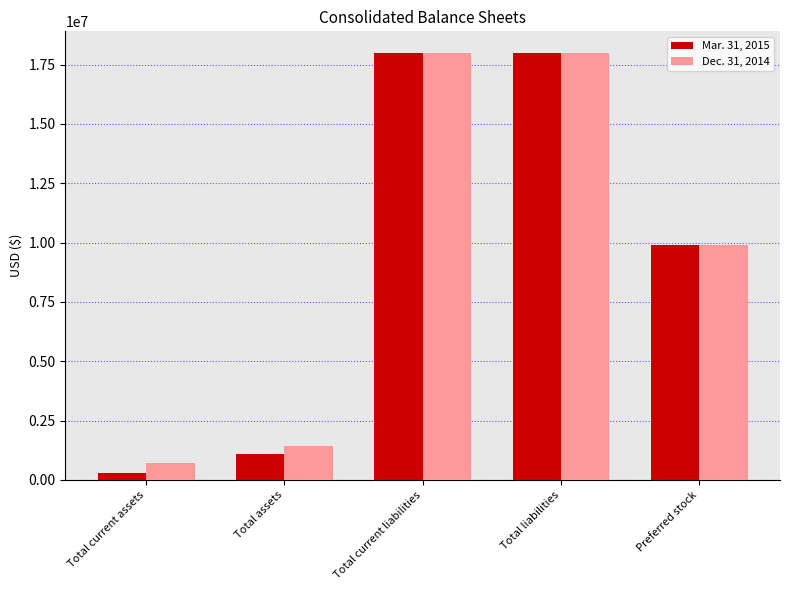

Read the Dec. 31, 2014 value at Total assets.

1430587